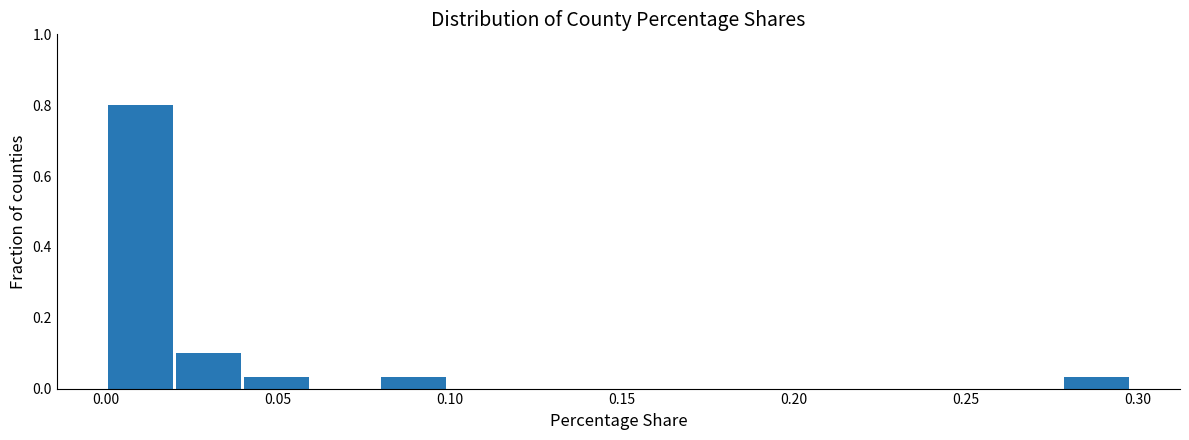

Read against the x-axis, roughly where is the centre of the tallest bar?

0.010